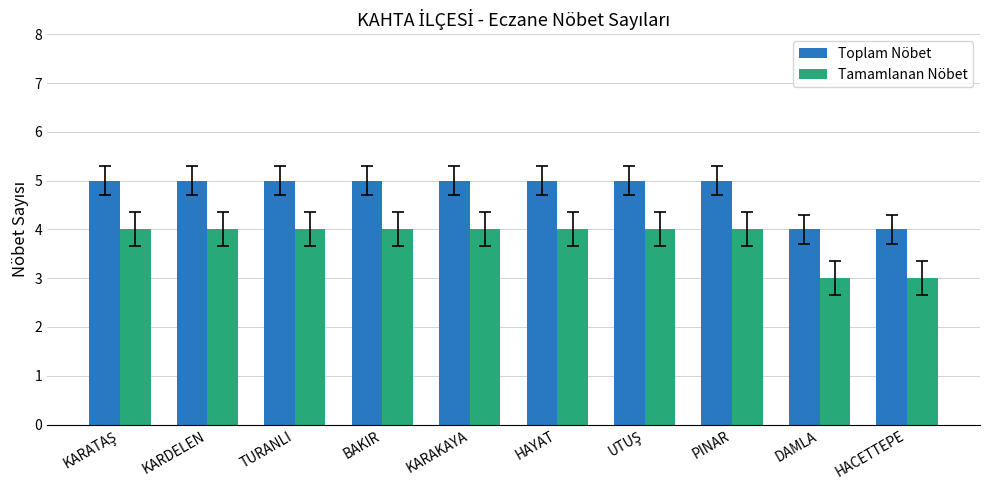

Are the bars grouped side by side (vs. stacked)?

Yes